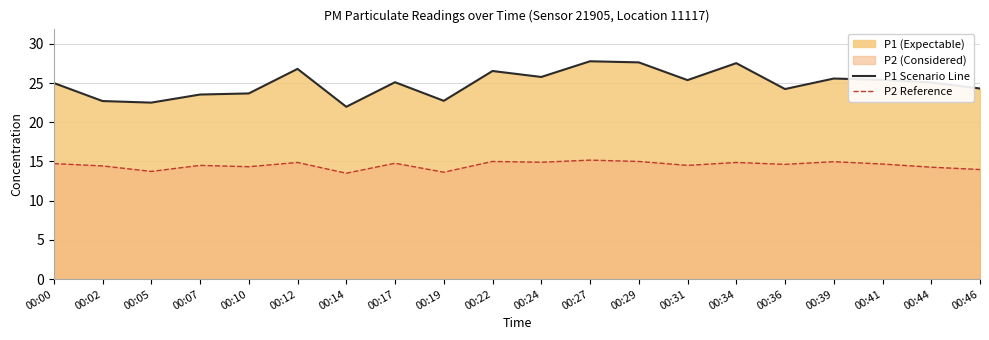

What is the total value across all series at 00:10?

38.0